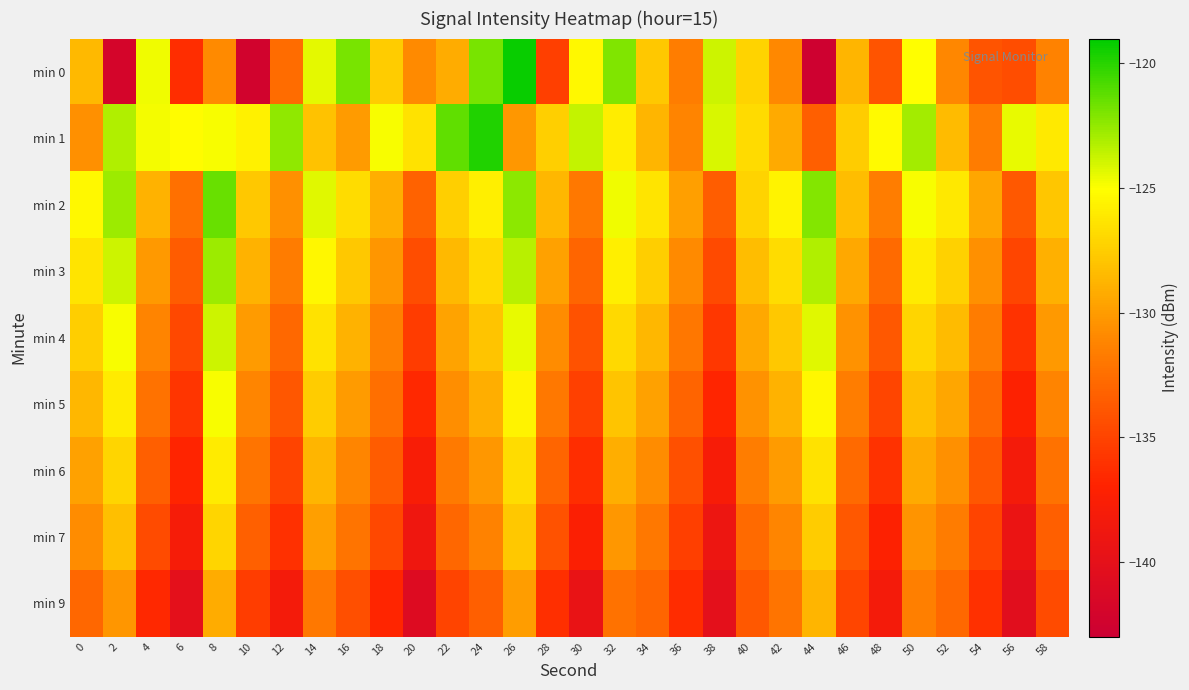

Rank the series at 32 from lowest to highest value.

min 9, min 7, min 6, min 5, min 4, min 1, min 3, min 2, min 0